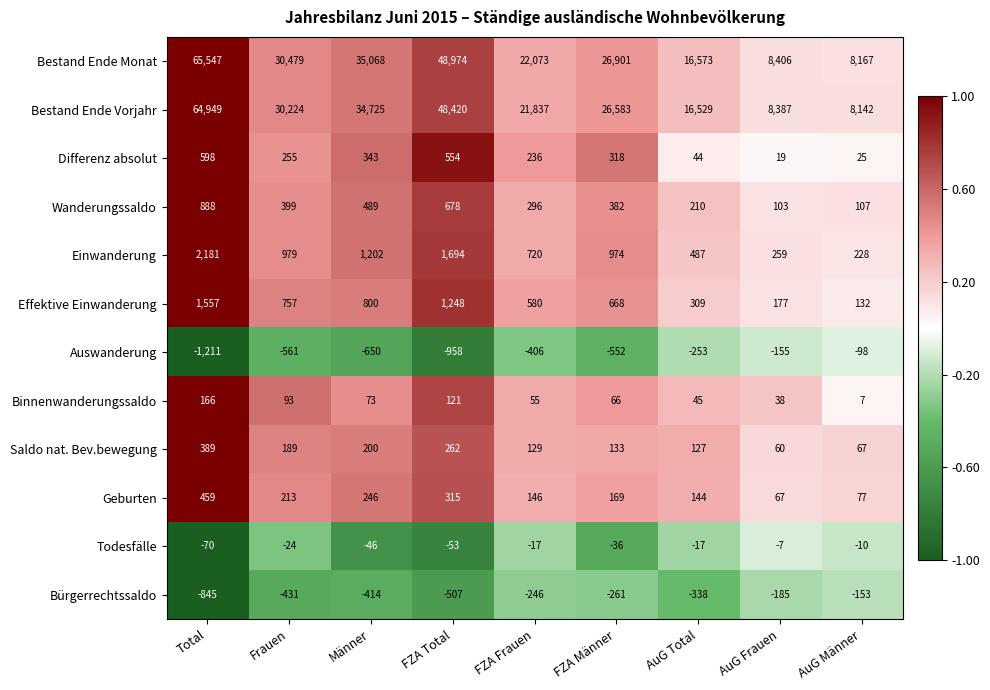

What is the spread (max minus min) of values at Männer?

35718